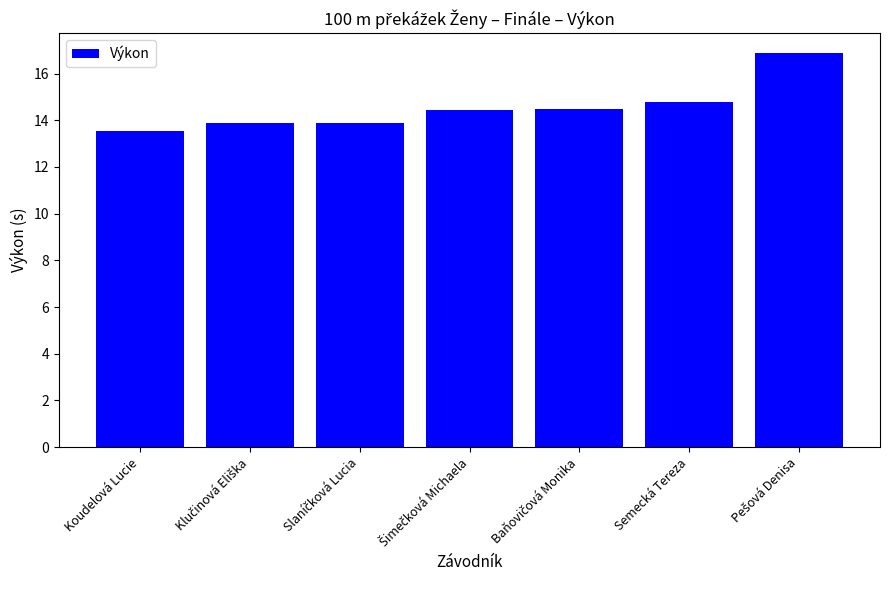

What is the label of the 2nd bar from the right?

Semecká Tereza